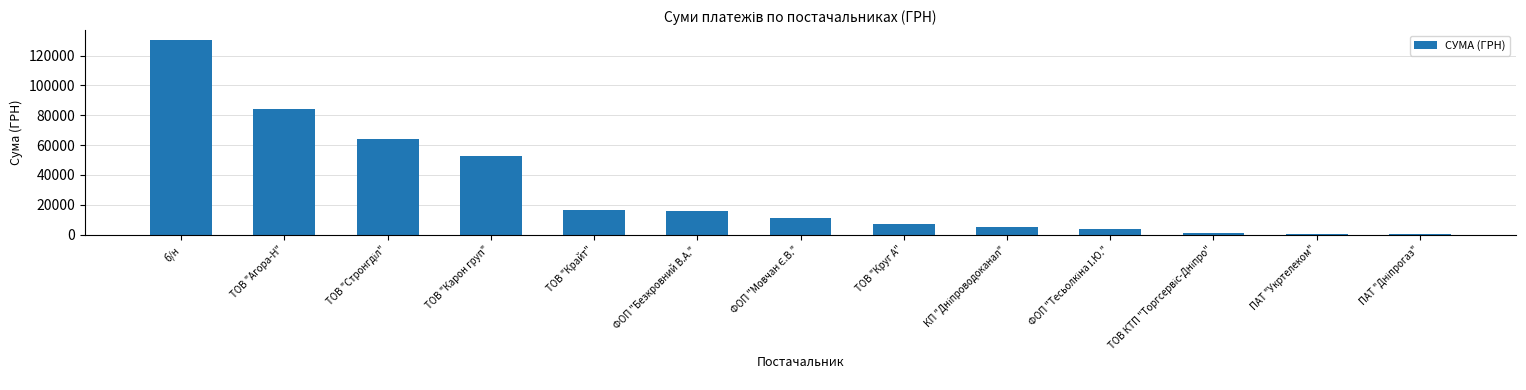

Which category has the highest value across all series?

б/н